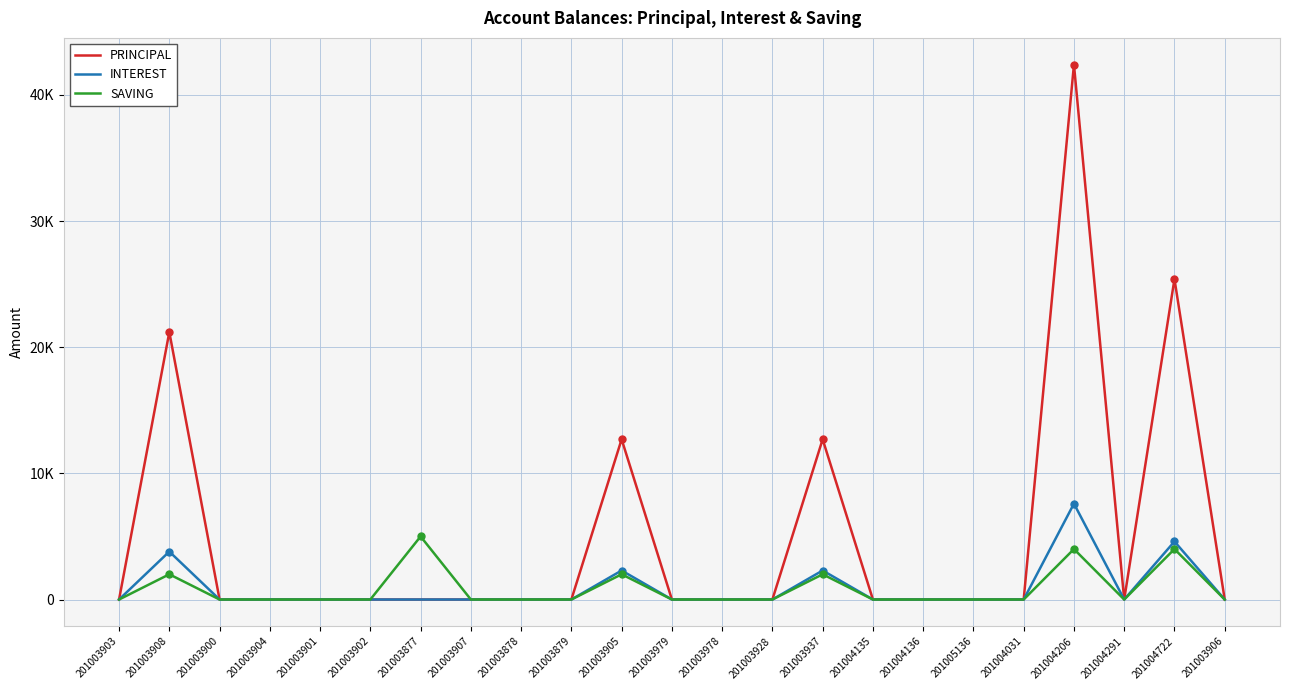

What is the label of the 9th point from the right?

201003937